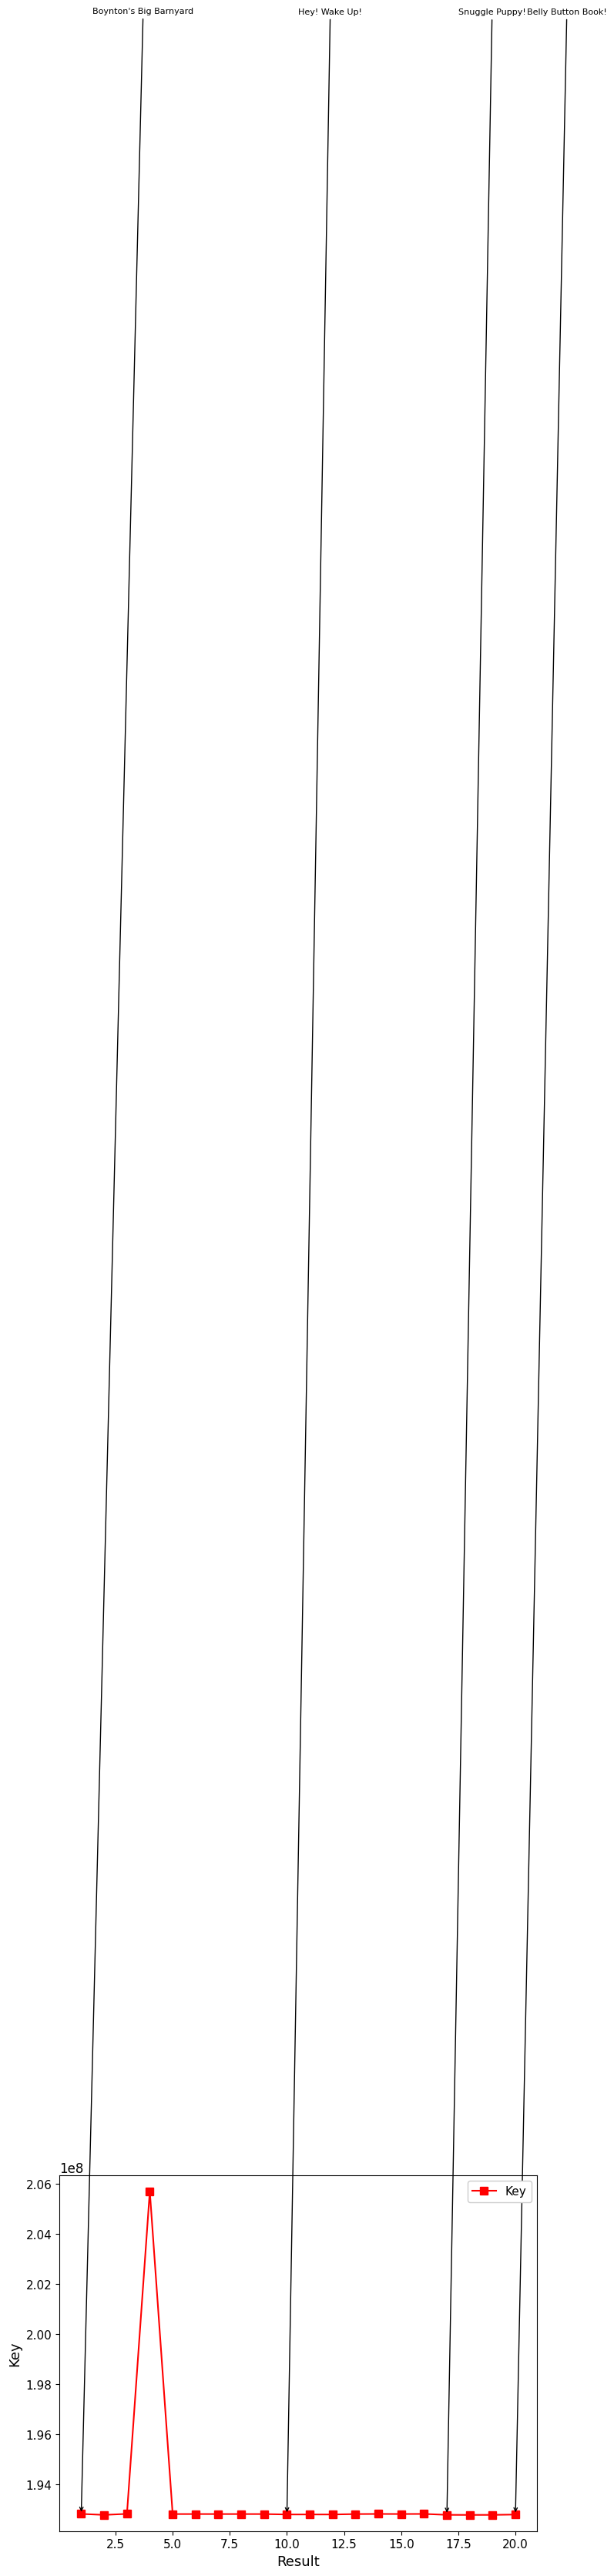

True or false: there are more than 1 points higher than both neighbors.

True